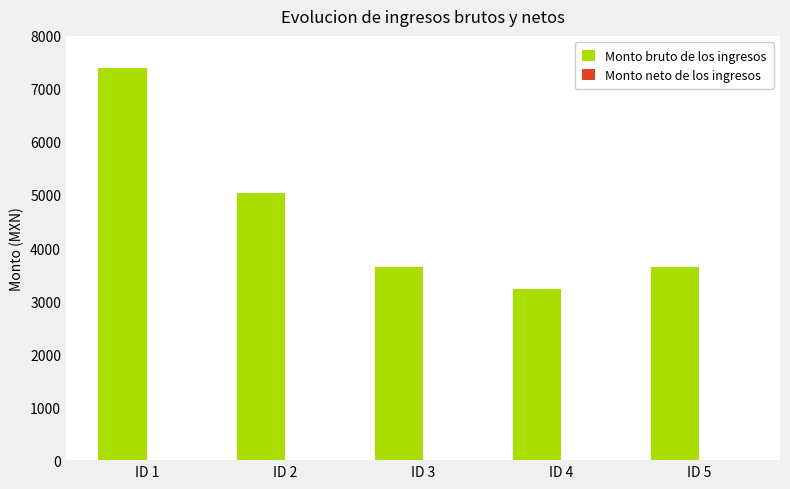

Which label corresponds to the smallest value in the chart?

ID 4